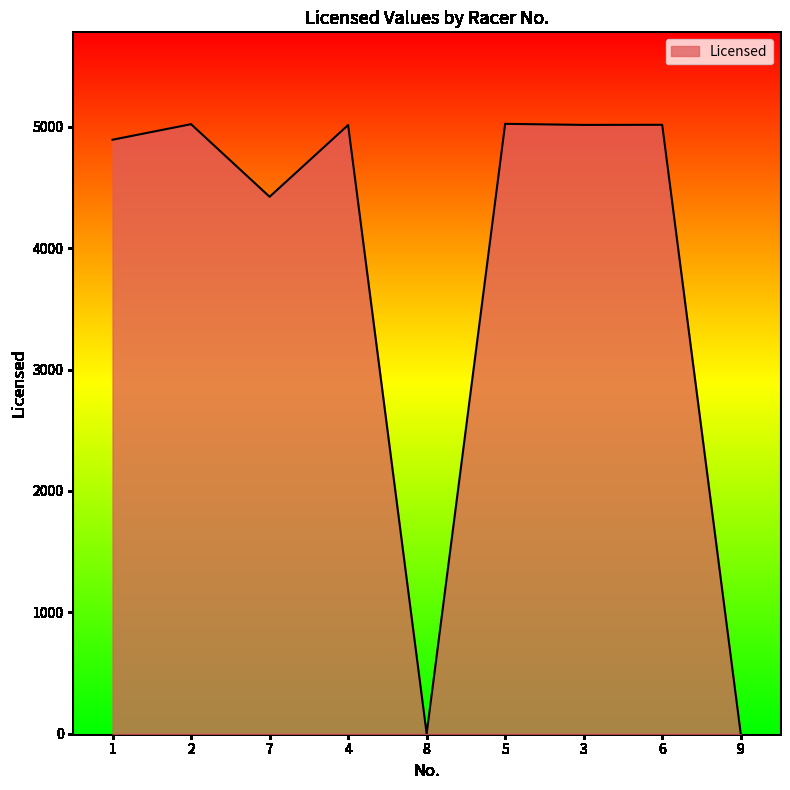

What position from the right is 9?

1